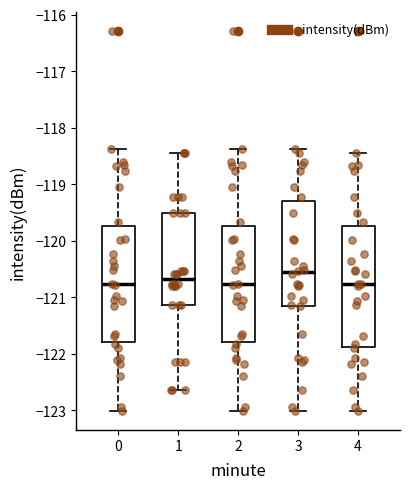

Reading left to right, read every box against the y-axis: the position of its median line, the range the box covers, and the ends of its whiskers. The values are not printed on the chart, so give them approximately, as read against the axis.

0: median -120.8, box -121.8 to -119.7, whiskers -123.0 to -118.4
1: median -120.7, box -121.1 to -119.5, whiskers -122.6 to -118.5
2: median -120.8, box -121.8 to -119.7, whiskers -123.0 to -118.4
3: median -120.6, box -121.1 to -119.3, whiskers -123.0 to -118.4
4: median -120.8, box -121.9 to -119.7, whiskers -123.0 to -118.5